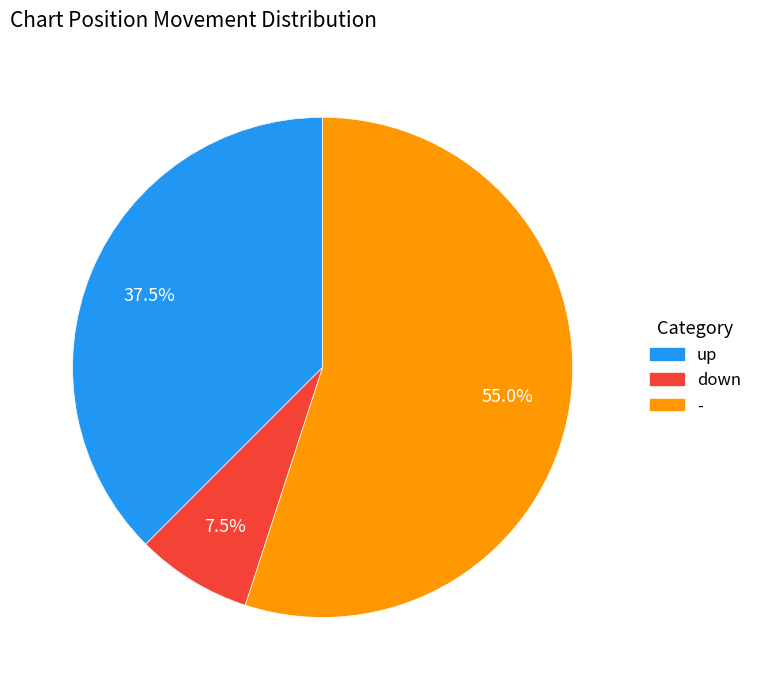

Between down and -, which is larger?

-